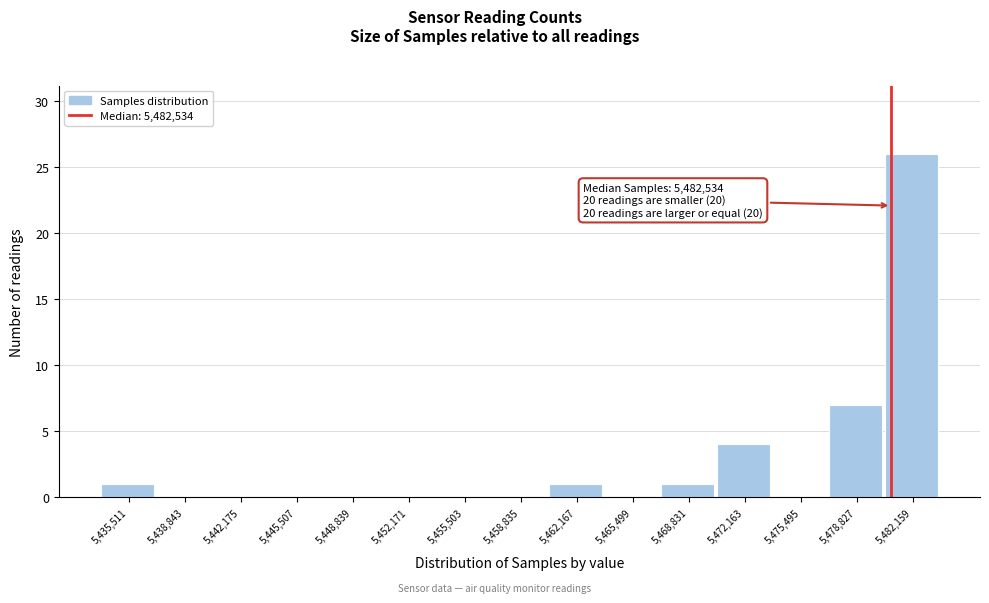

Reading left to right, transcribe all the data shown in this chart.

5,435,511=1	5,438,843=0	5,442,175=0	5,445,507=0	5,448,839=0	5,452,171=0	5,455,503=0	5,458,835=0	5,462,167=1	5,465,499=0	5,468,831=1	5,472,163=4	5,475,495=0	5,478,827=7	5,482,159=26